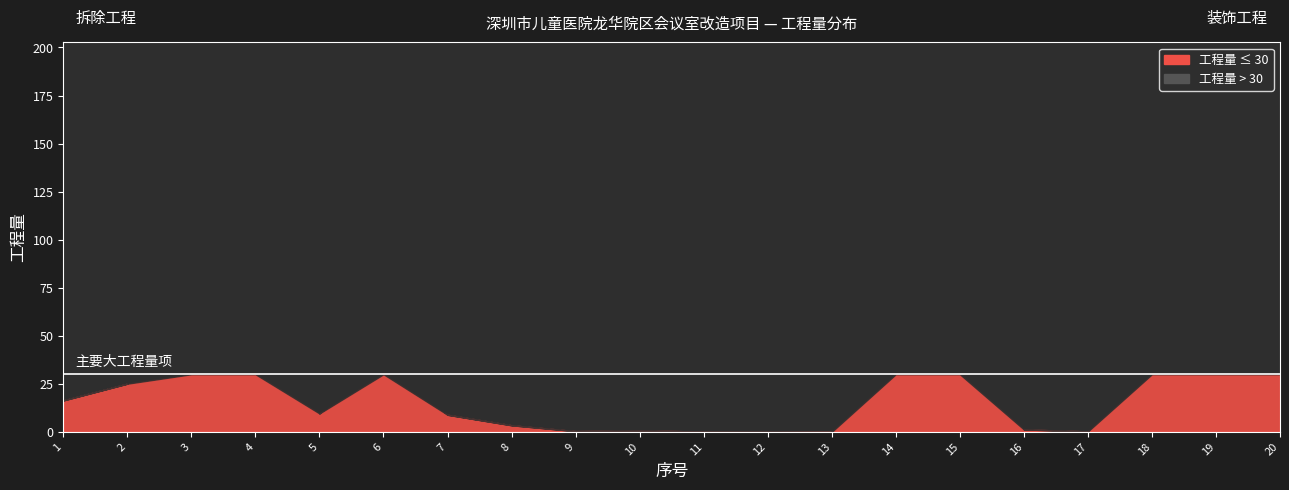

What is the value of the 10th point from the left?

0.8